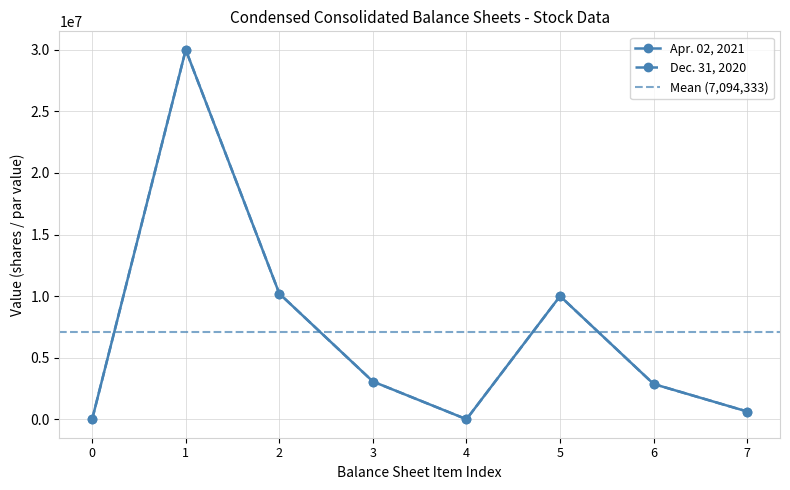

True or false: Apr. 02, 2021 and Dec. 31, 2020 cross at least once.

False